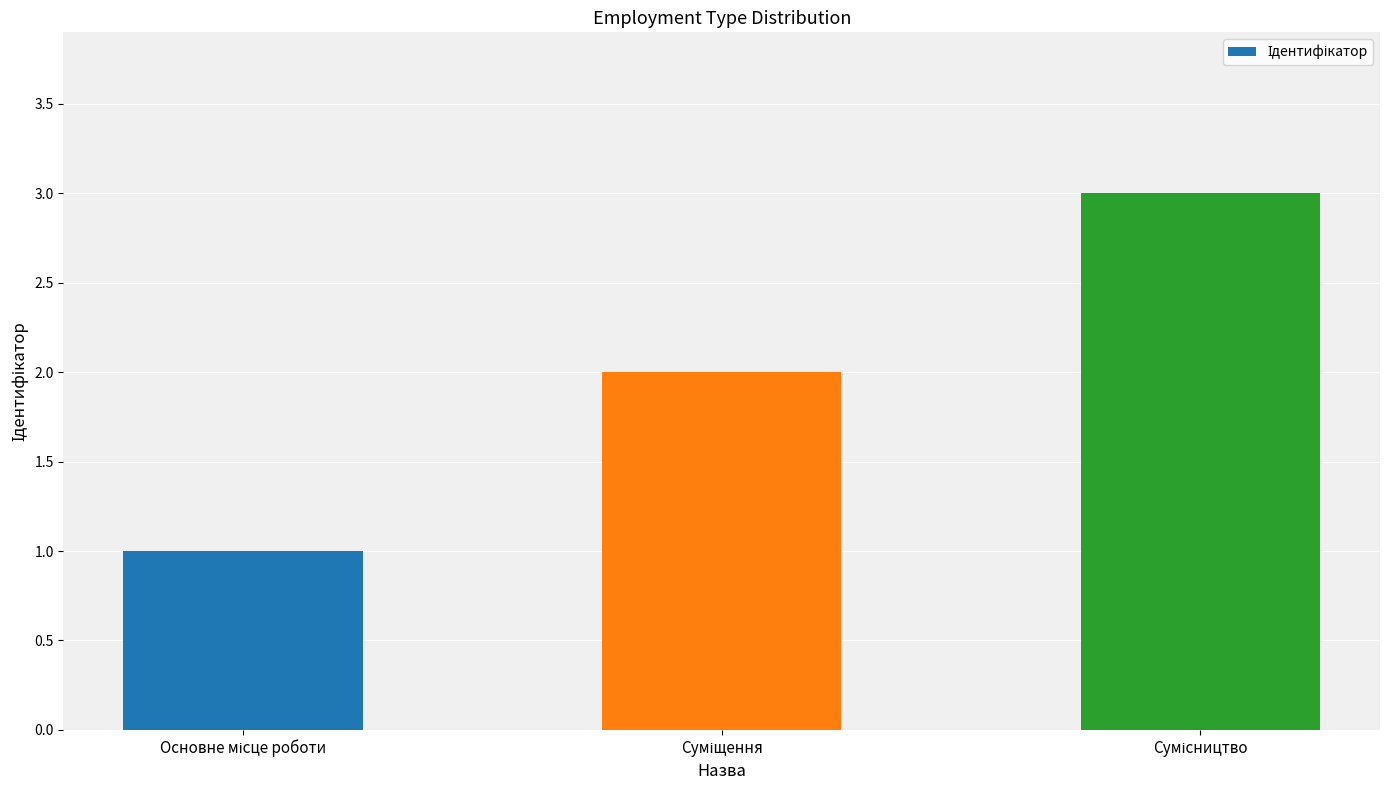

What is the sum of all values?

6